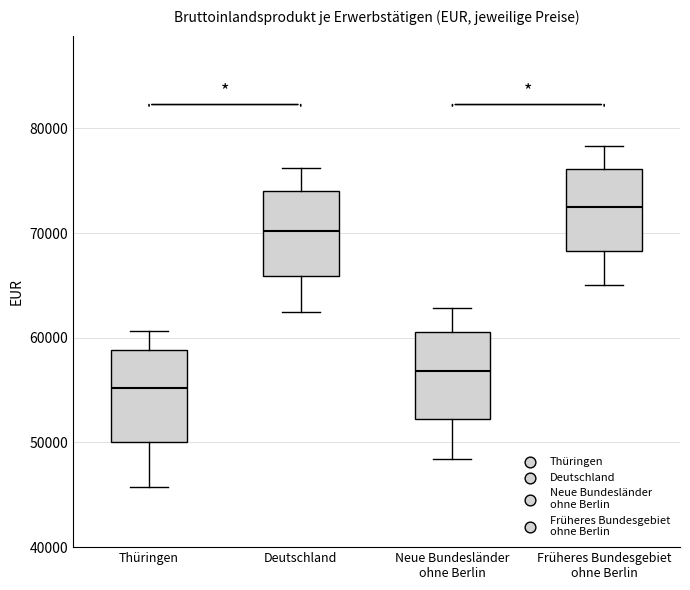

Reading left to right, transcribe this box plot: for each box, give where its median line is, the range the box spans, and where its two whiskers end, as read against the y-axis. The values are not printed on the chart, so give them approximately, as read against the axis.

Thüringen: median 55000, box 50000 to 59000, whiskers 46000 to 61000
Deutschland: median 70000, box 66000 to 74000, whiskers 62000 to 76000
Neue Bundesländer ohne Berlin: median 57000, box 52000 to 61000, whiskers 48000 to 63000
Früheres Bundesgebiet ohne Berlin: median 73000, box 68000 to 76000, whiskers 65000 to 78000